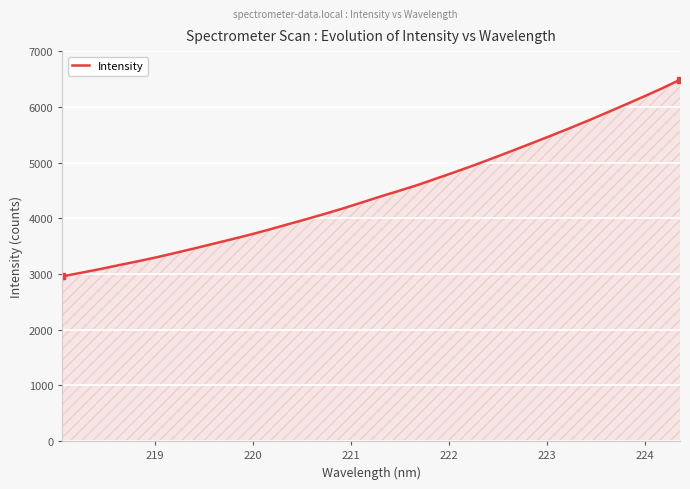

Reading left to right, extract all data points from this chart.

2958.0	3022.1	3087.2	3157.9	3226.3	3298.1	3376.0	3455.9	3538.1	3619.9	3704.3	3793.8	3888.3	3982.0	4078.1	4178.5	4284.8	4392.3	4495.2	4599.9	4717.2	4833.4	4953.7	5079.8	5207.5	5337.7	5469.4	5603.0	5740.9	5883.4	6028.2	6175.0	6325.1	6485.1